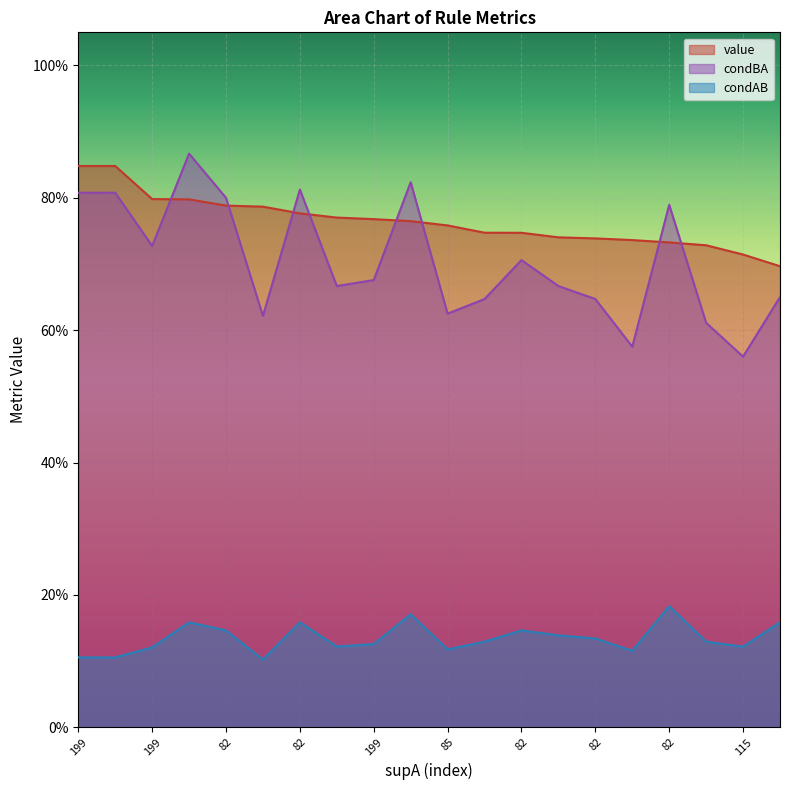

Reading left to right, extract all data points from this chart.

value: 0.8	0.8	0.8	0.8	0.8	0.8	0.8	0.8	0.8	0.8	0.8	0.7	0.7	0.7	0.7	0.7	0.7	0.7	0.7	0.7
condBA: 0.8	0.8	0.7	0.9	0.8	0.6	0.8	0.7	0.7	0.8	0.6	0.6	0.7	0.7	0.6	0.6	0.8	0.6	0.6	0.7
condAB: 0.1	0.1	0.1	0.2	0.1	0.1	0.2	0.1	0.1	0.2	0.1	0.1	0.1	0.1	0.1	0.1	0.2	0.1	0.1	0.2